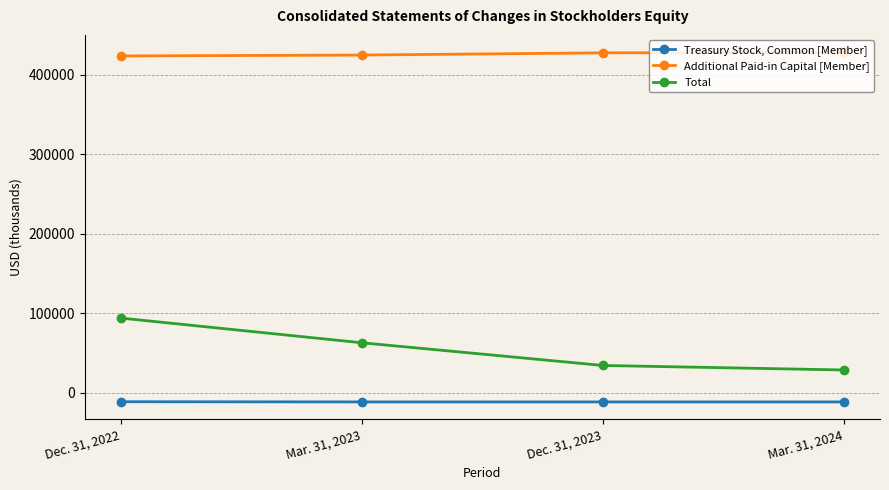

At which label does Total reach its peak?

Dec. 31, 2022